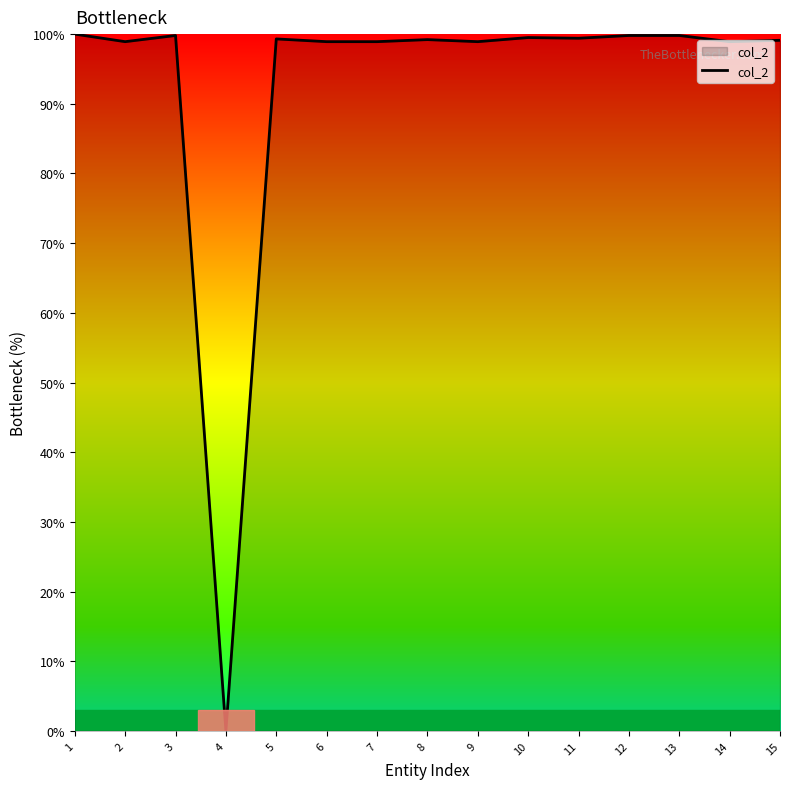

What is the greatest value displayed?

100.0